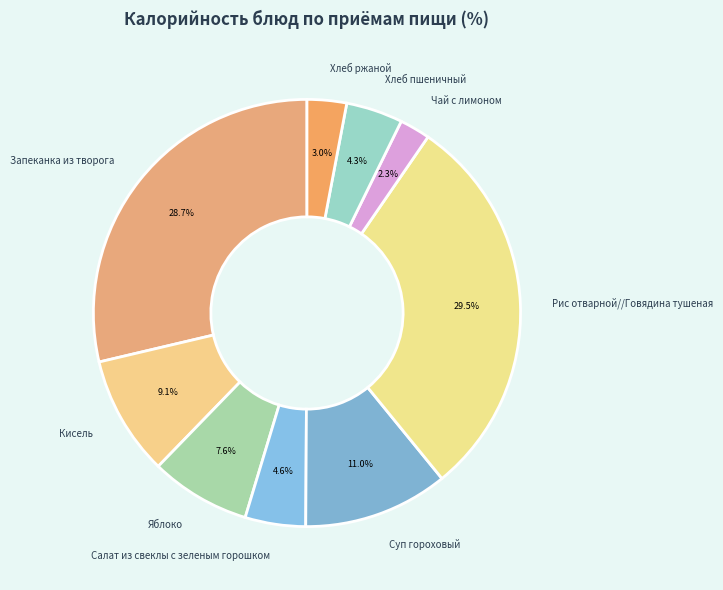

Which has a higher value, Хлеб ржаной or Суп гороховый?

Суп гороховый